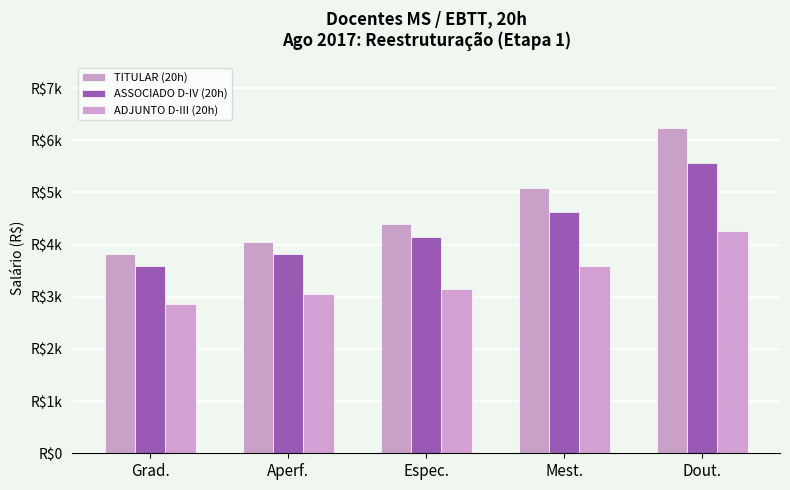

Does the chart contain stacked bars?

No